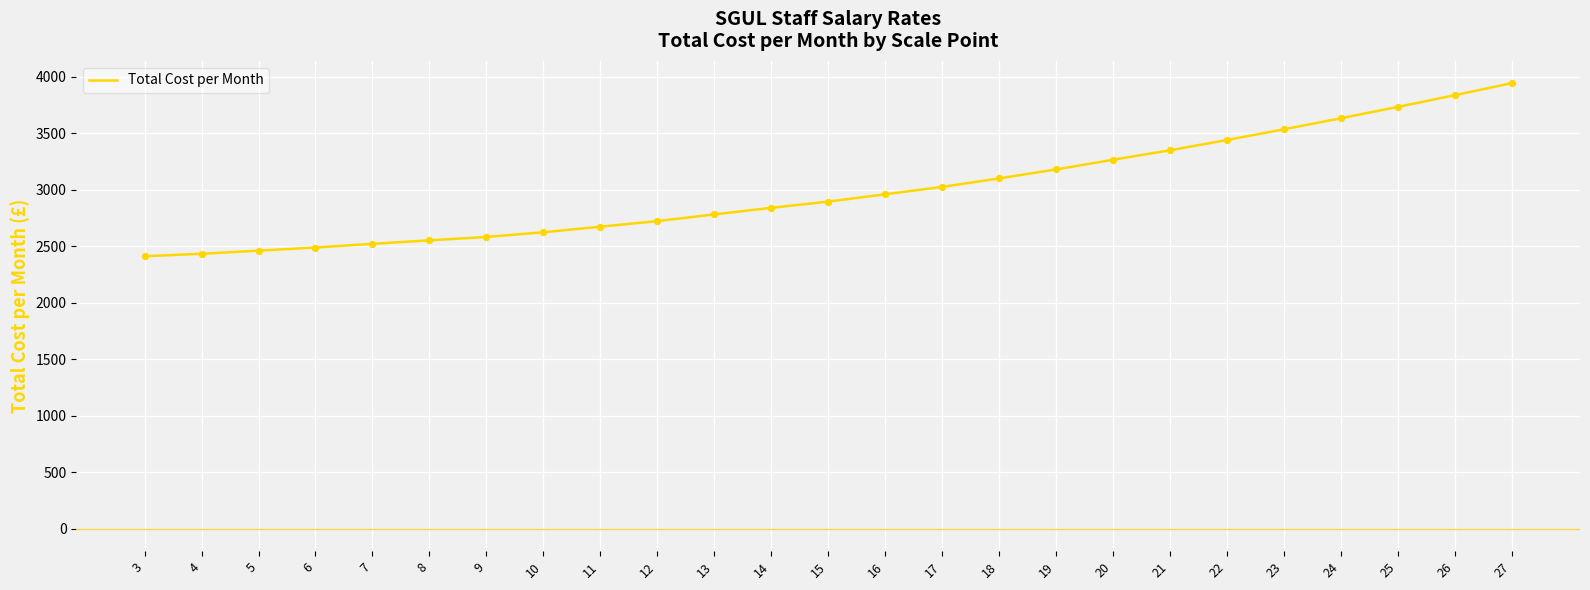

Which has a higher value, 14 or 10?

14